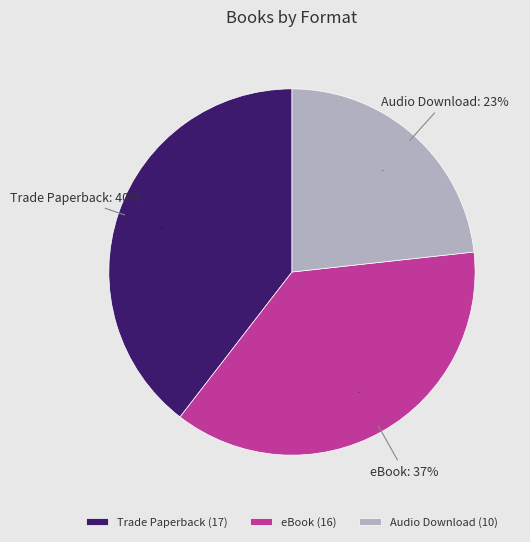

Which slice is the smallest?

Audio Download